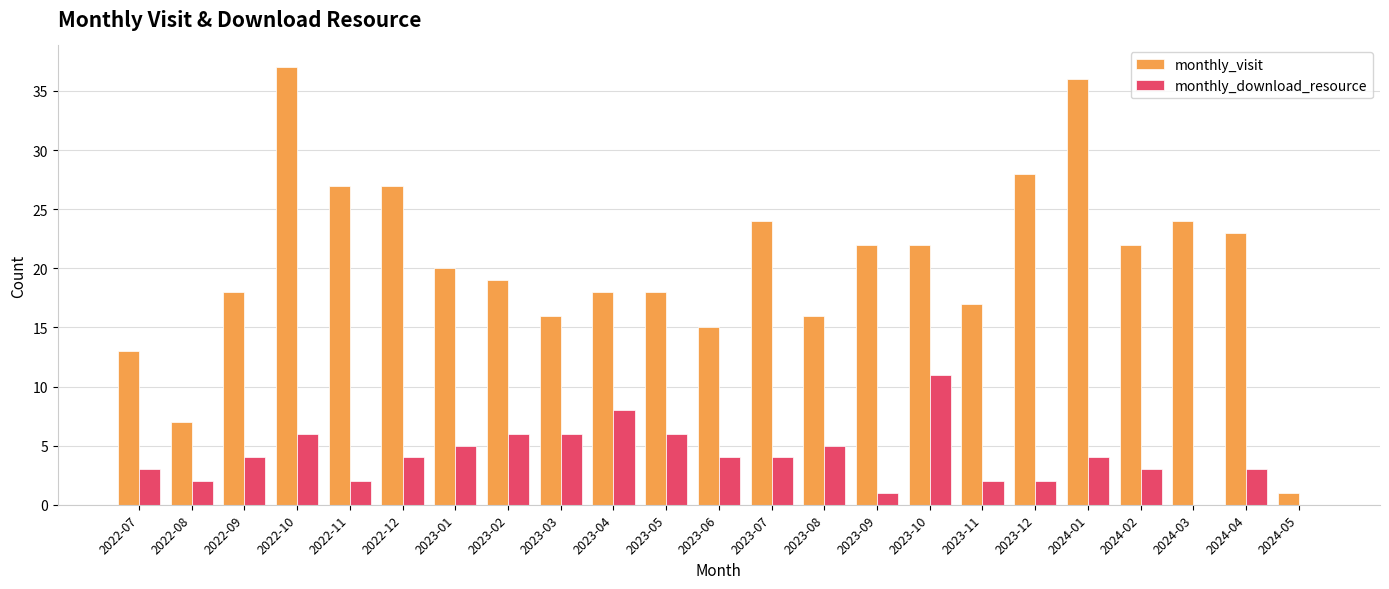

Which label corresponds to the largest value in the chart?

2022-10